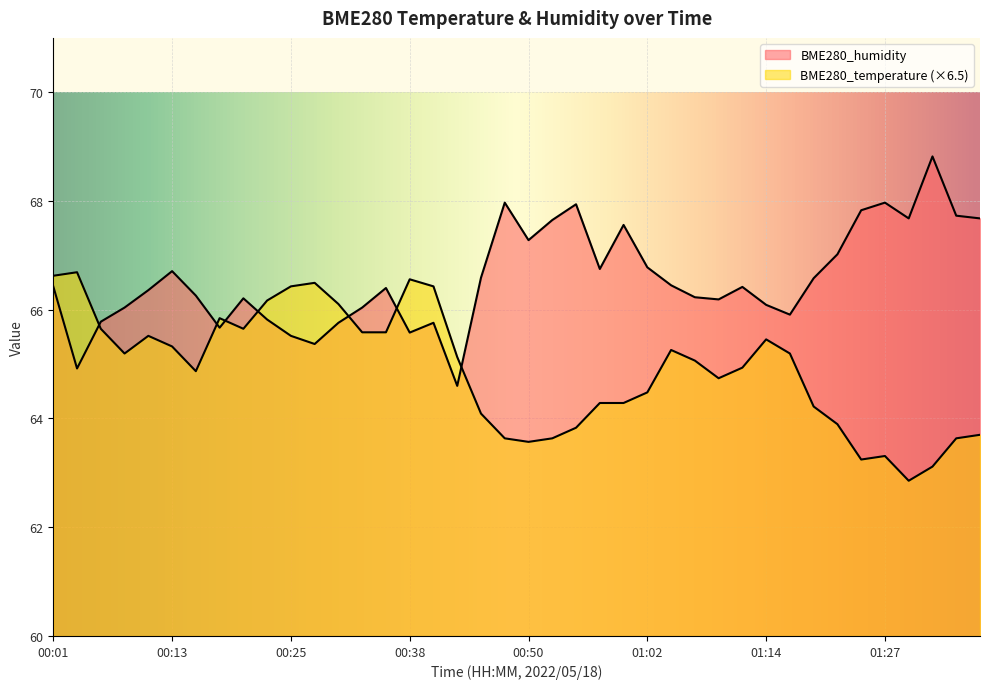

The value of BME280_humidity at 00:25 is 65.5. True or false?

True